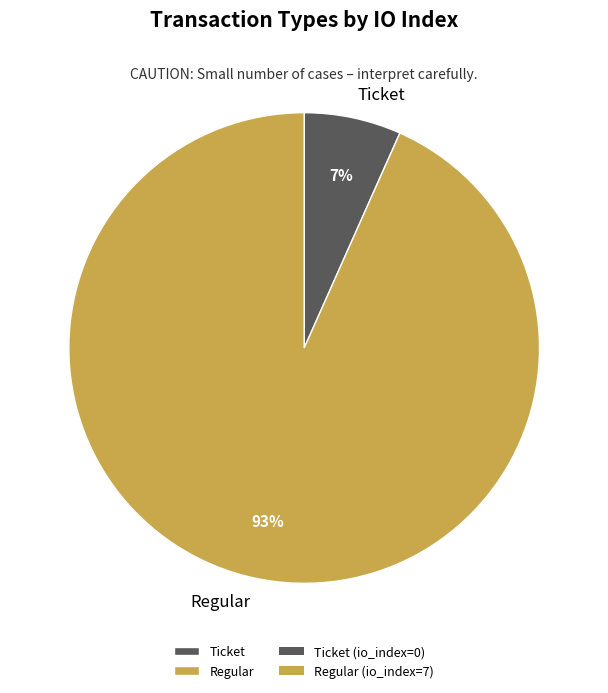

How many segments does this pie chart have?

2